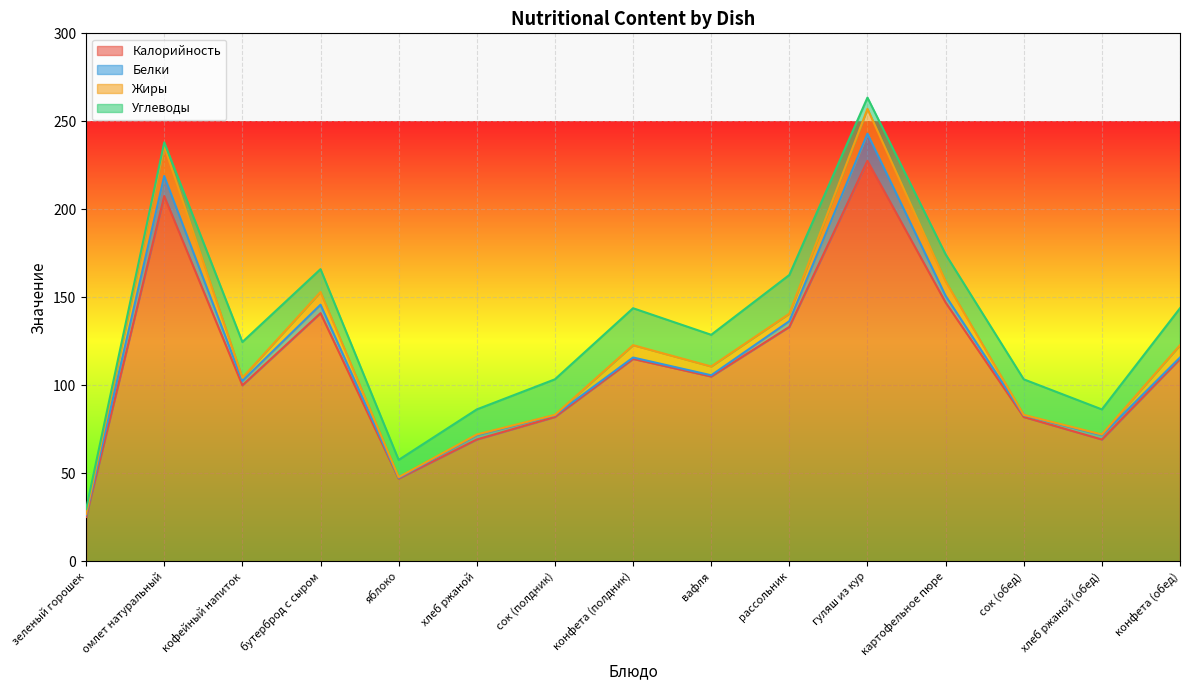

Which series has the widest spread of values?

Калорийность